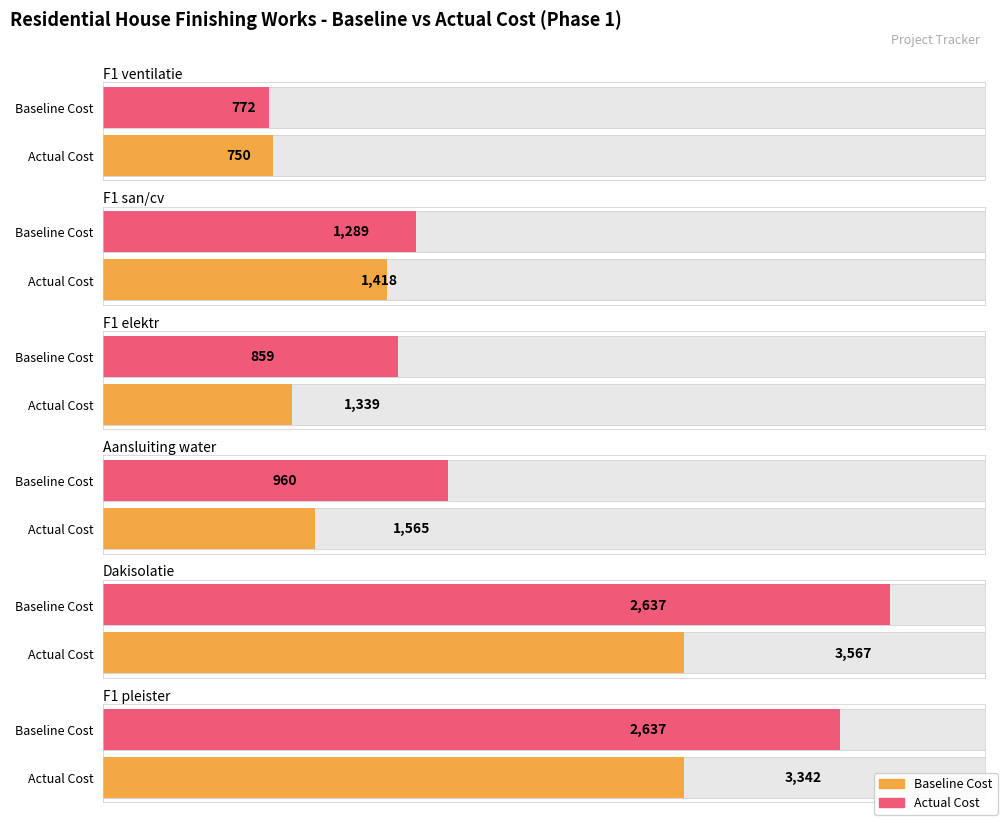

At which label does Actual Cost first exceed 1565?

Dakisolatie